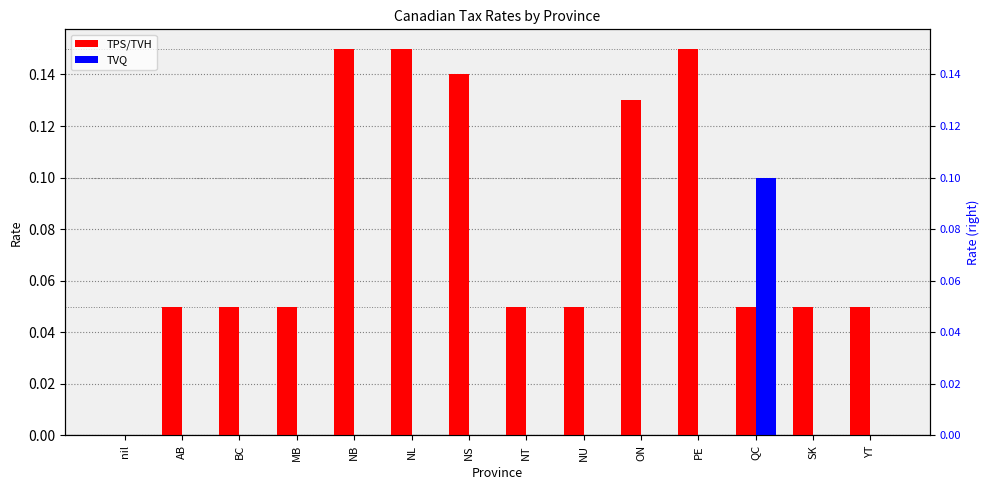

What is the total value across all series at YT?

0.1